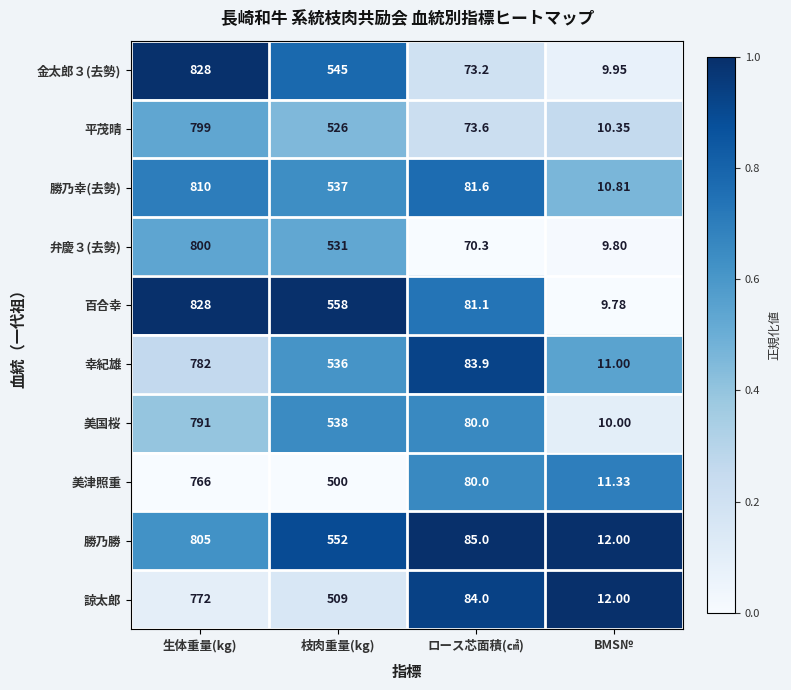

Where does the 勝乃勝 series first go above 552?

生体重量(kg)